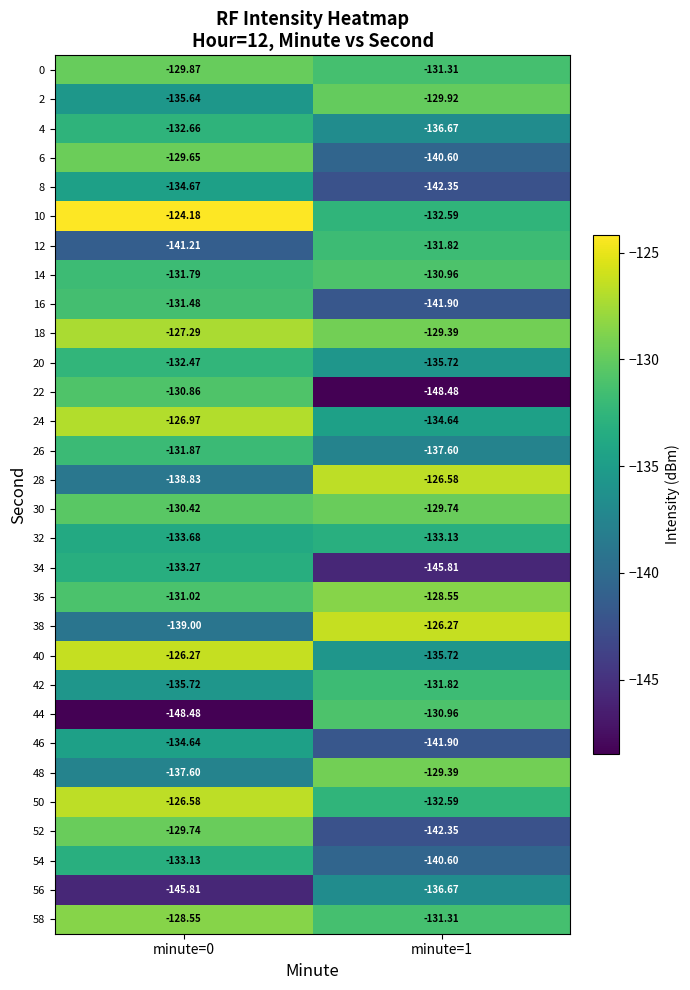

Is the value of 0 at minute=0 greater than the value of 20 at minute=0?

Yes